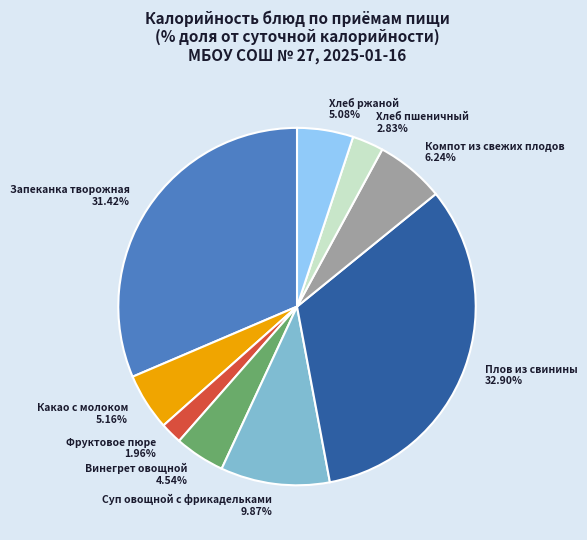

Approximately how many times larger is the value at Плов из свинины compared to Хлеб пшеничный?

11.6